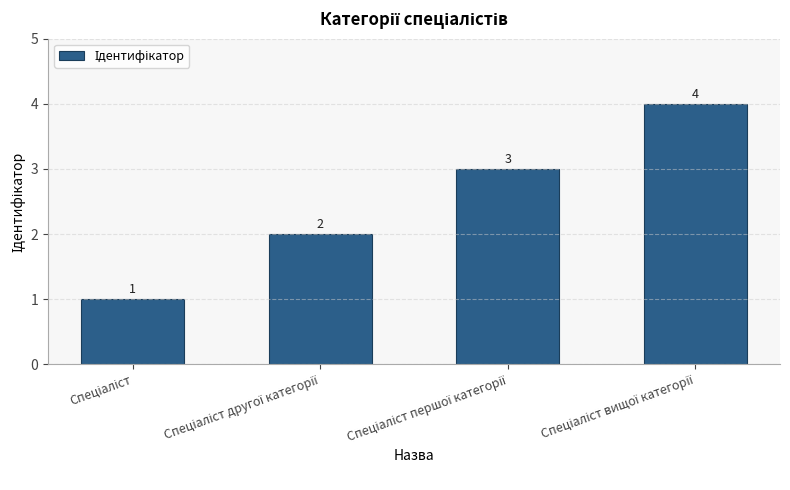

How many bars are there in total?

4